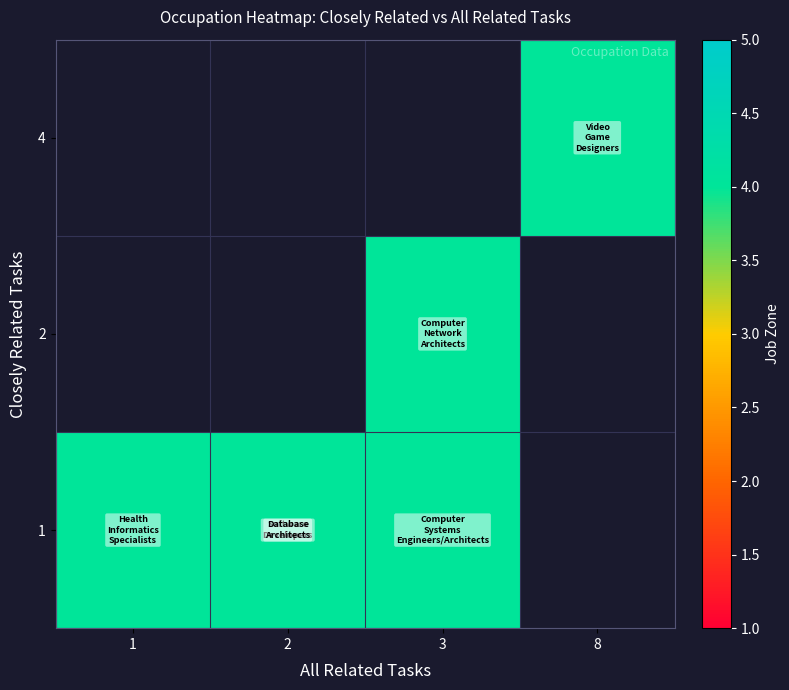

Reading left to right, transcribe all the data shown in this chart.

closely_related: 4	2	1	1	1	1
all_related: 8	3	3	2	2	1
job_zone: 4	4	4	4	4	4